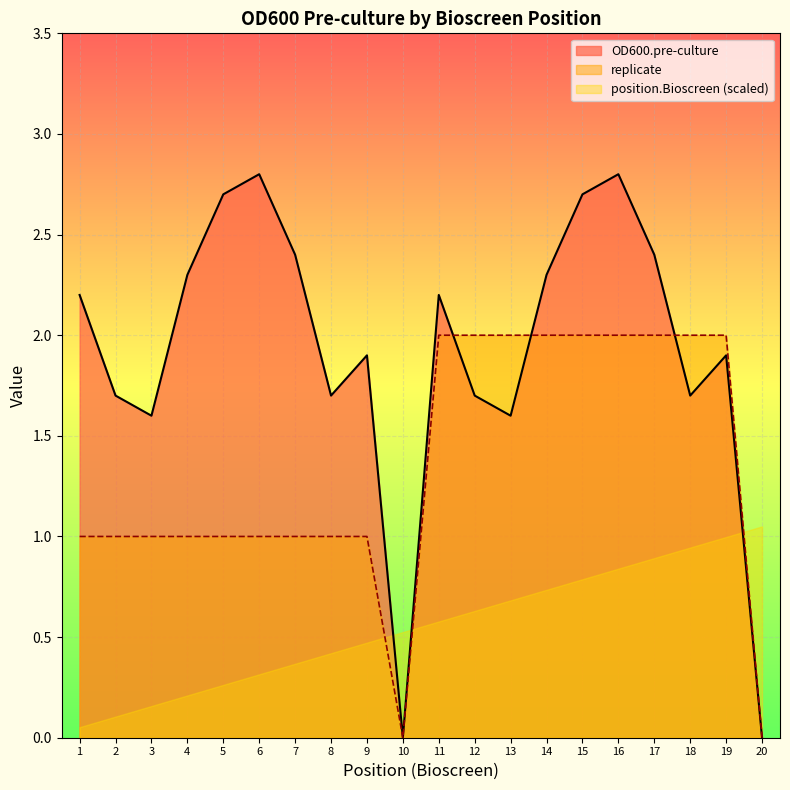

Which series has the largest range (max minus min)?

OD600.pre-culture